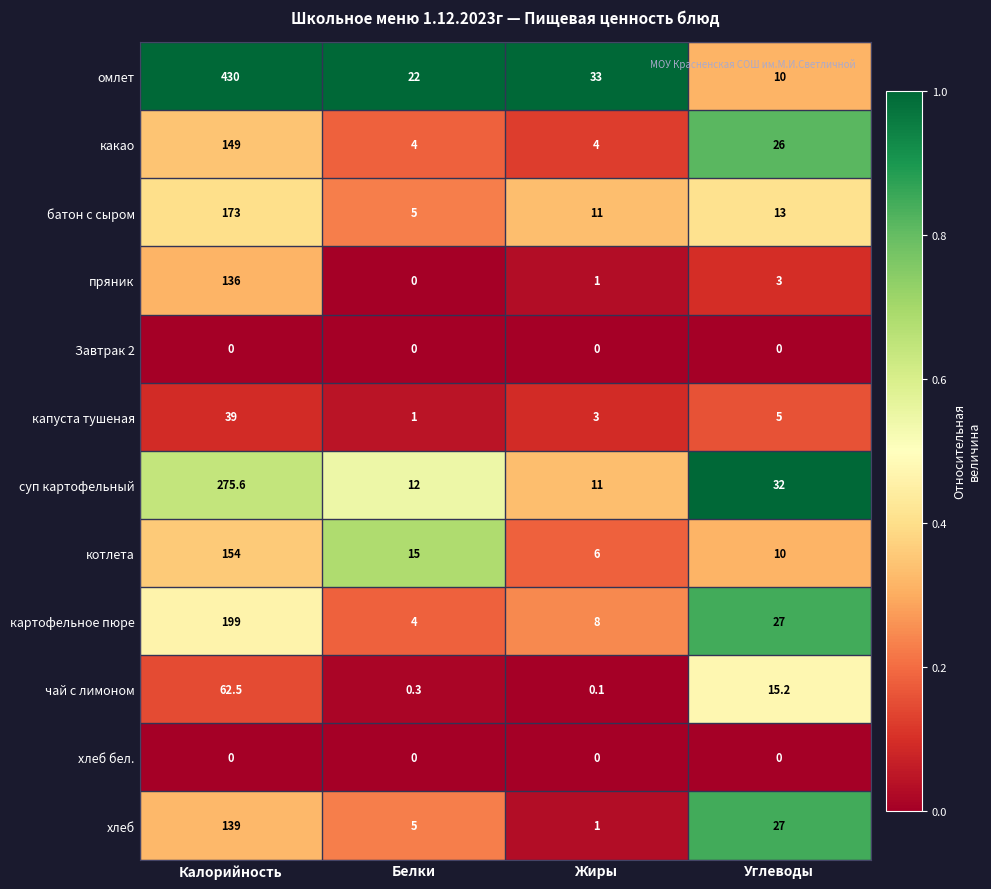

Which series has the widest spread of values?

омлет